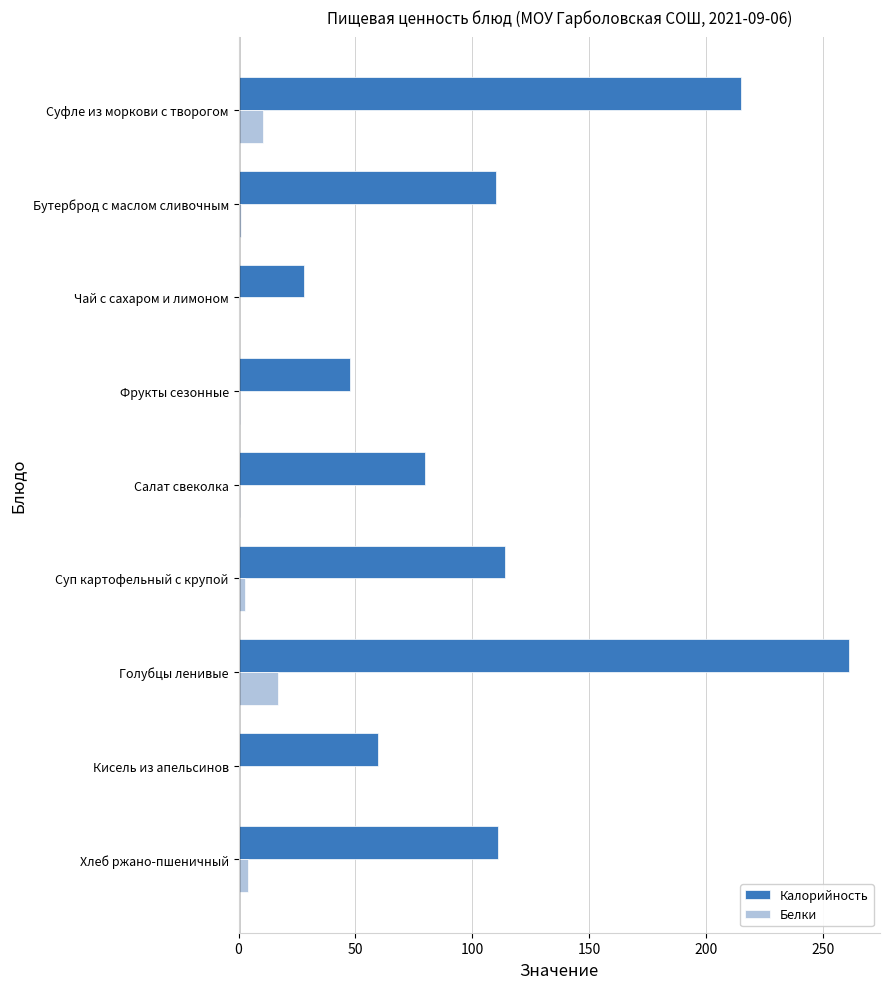

The Калорийность series shows 79.6 at Салат свеколка. True or false?

True